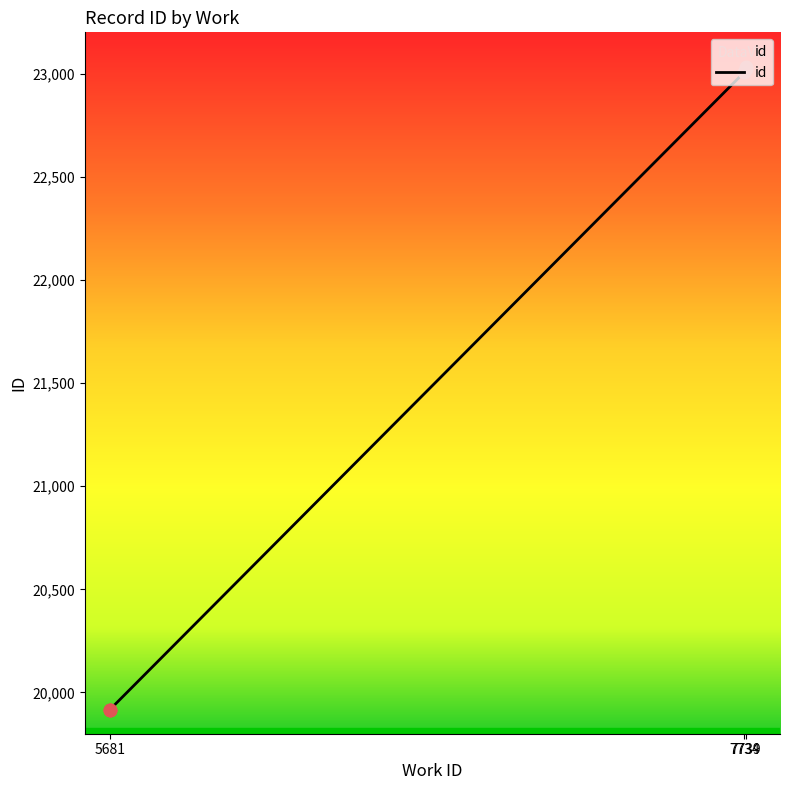

Between 7739 and 5681, which is larger?

7739